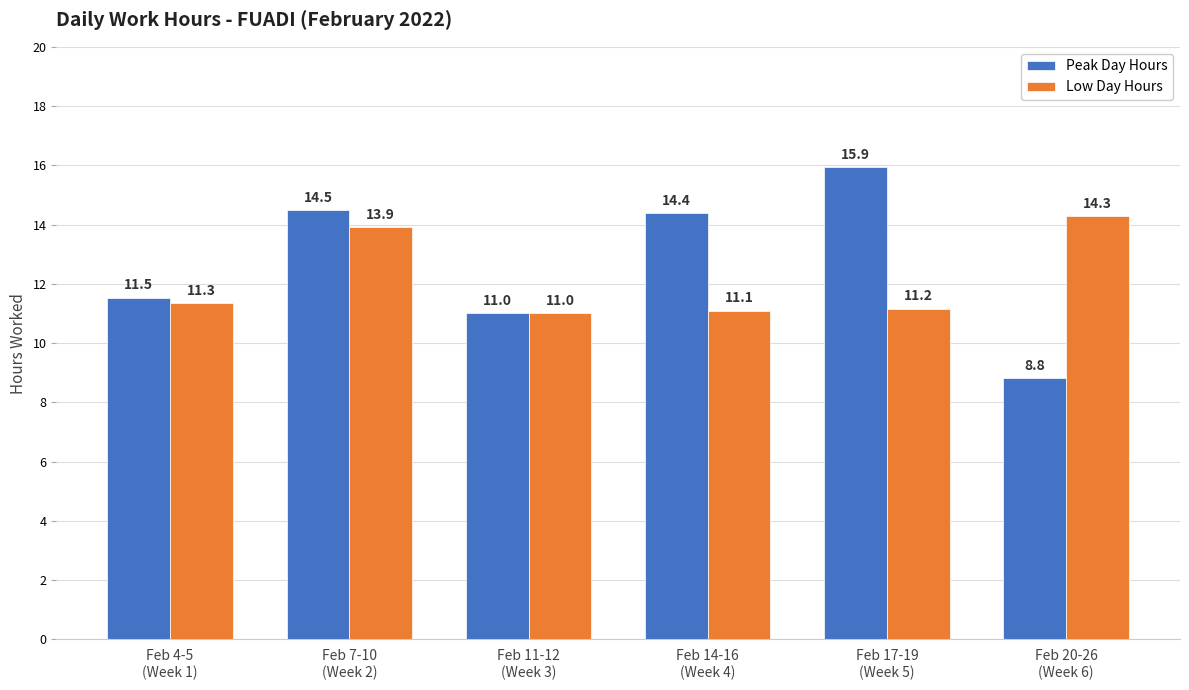

How many bars are there in each group?

2